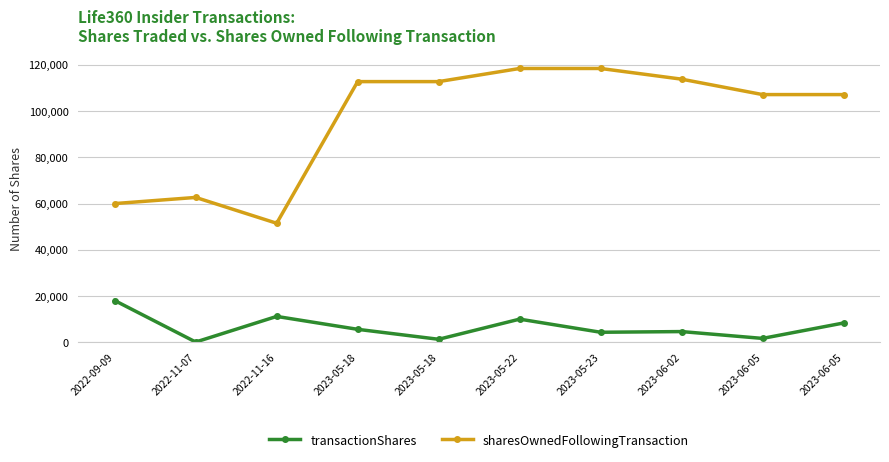

True or false: sharesOwnedFollowingTransaction has a value of 118395 at 2023-05-23.

True